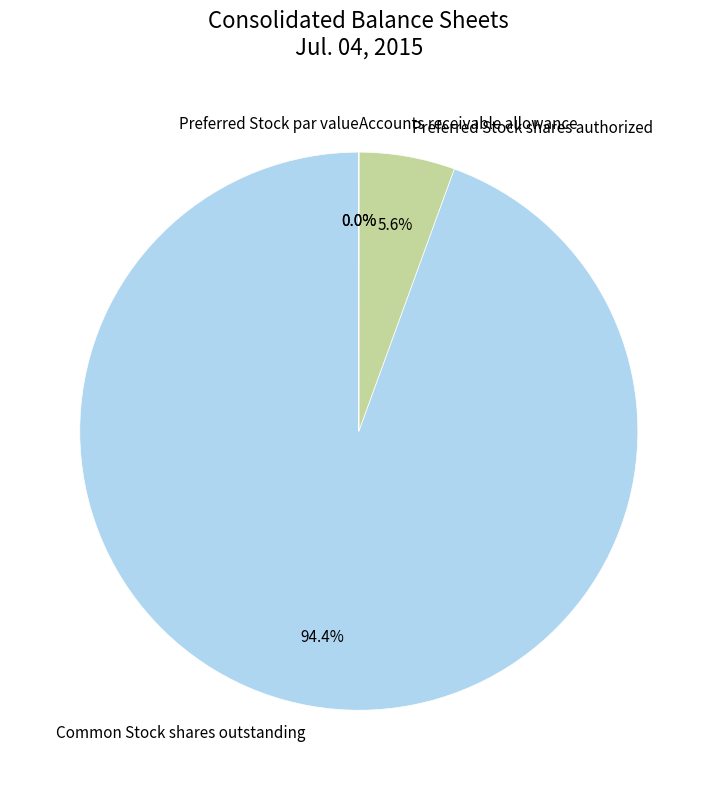

Which slice represents more than half of the pie?

Common Stock shares outstanding